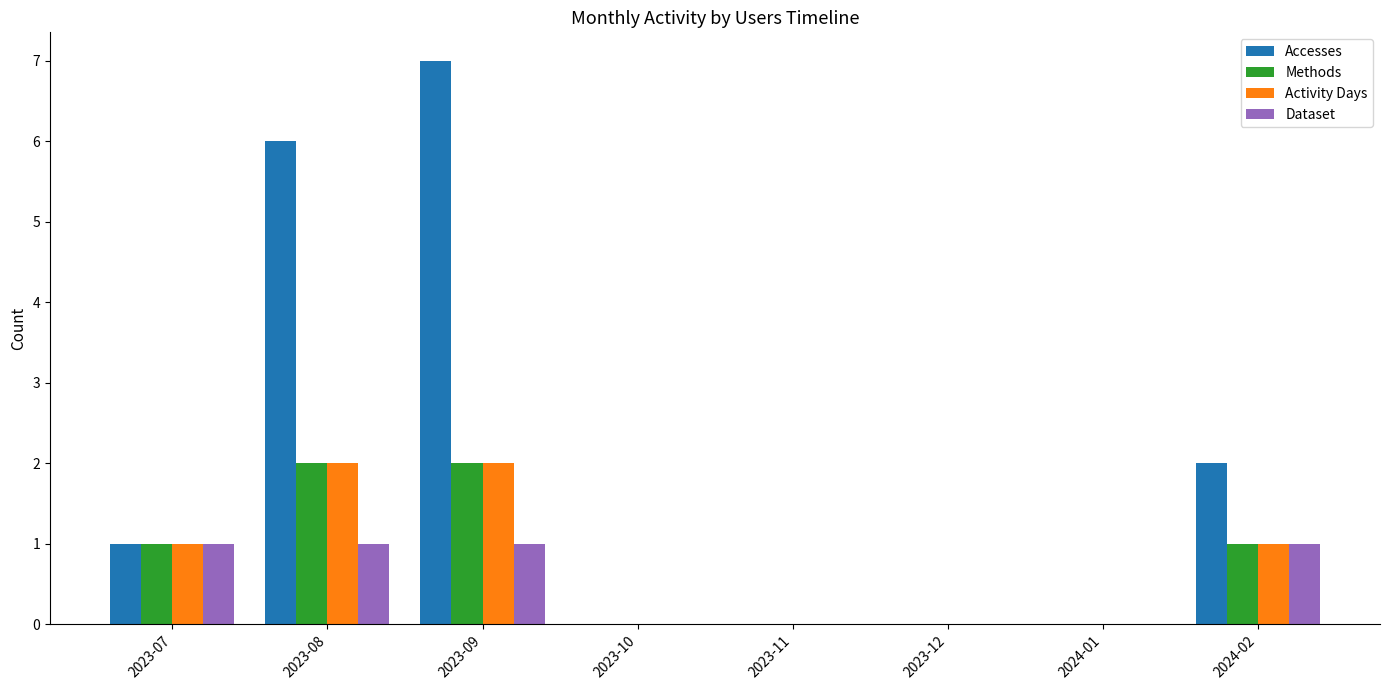

Read the Methods value at 2023-08.

2